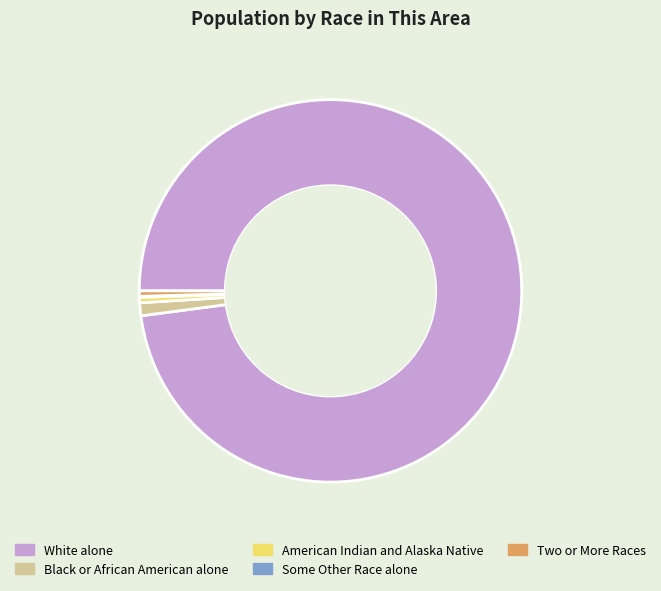

True or false: Two or More Races accounts for 0% of the total.

True